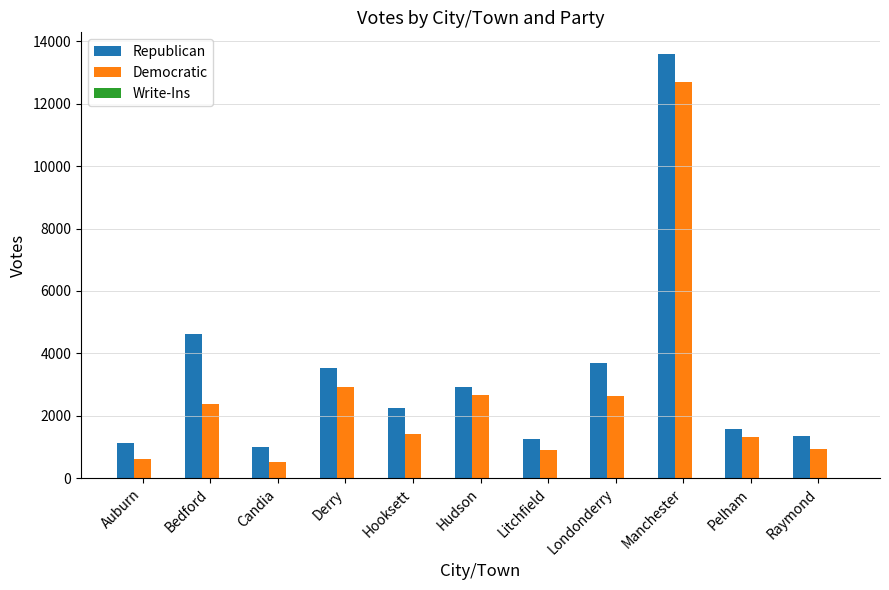

What is the sum of all Democratic values?

28972